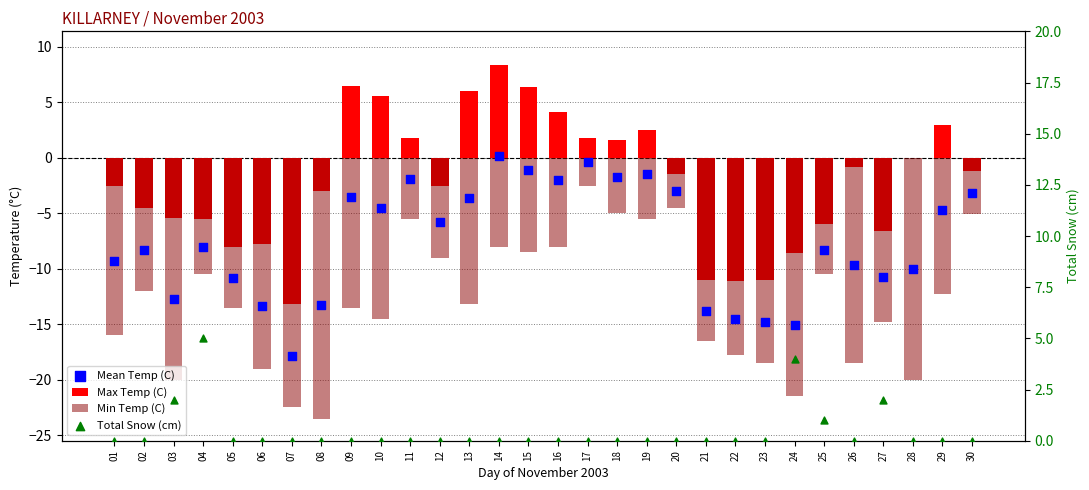

At how many categories does at least one series exceed -20?

30